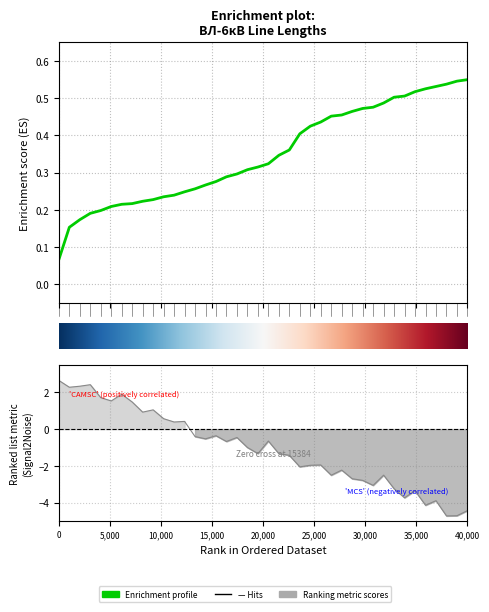

Reading right to left, what are all the values shown in this chart?

0.6	0.5	0.5	0.5	0.5	0.5	0.5	0.5	0.5	0.5	0.5	0.5	0.5	0.5	0.4	0.4	0.4	0.4	0.3	0.3	0.3	0.3	0.3	0.3	0.3	0.3	0.3	0.2	0.2	0.2	0.2	0.2	0.2	0.2	0.2	0.2	0.2	0.2	0.2	0.1